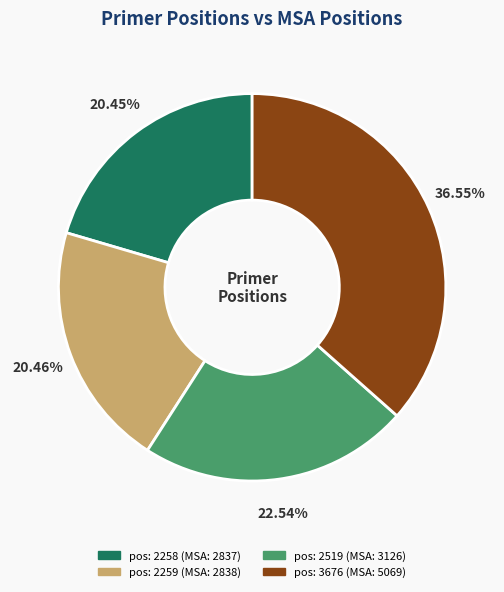

Does any single category account for the majority?

No